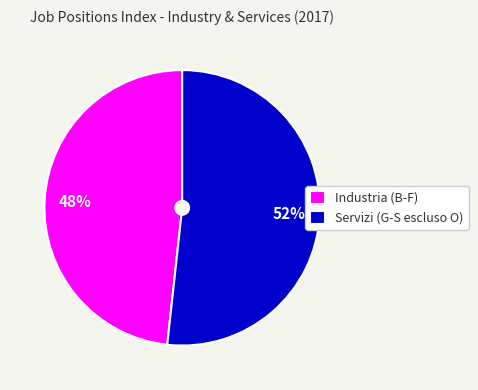

How many segments does this pie chart have?

2